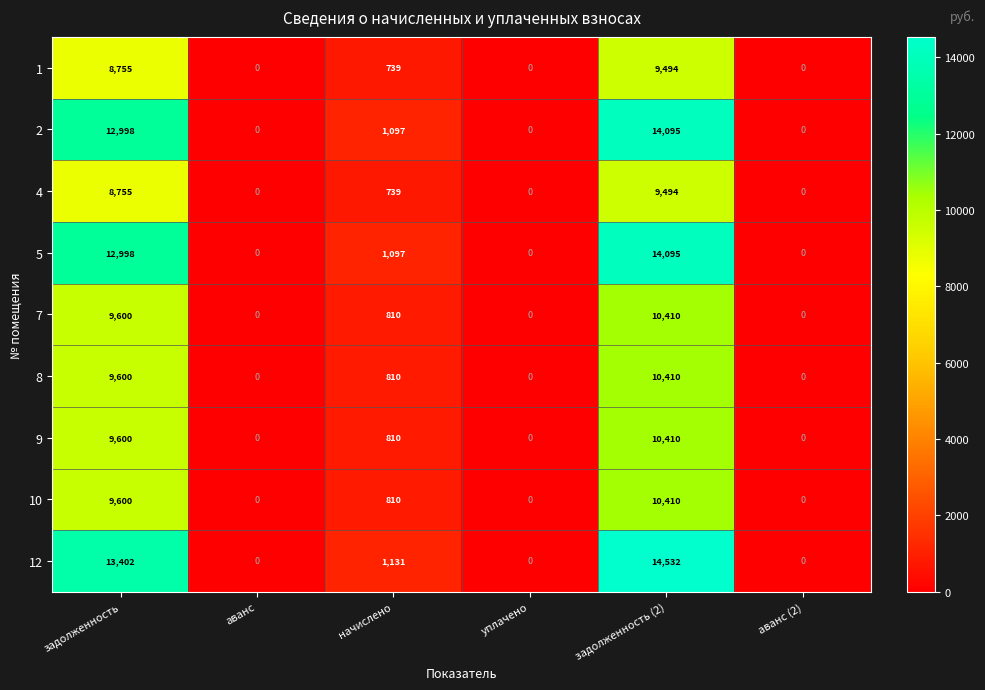

The 4 series shows 0 at аванс (2). True or false?

True